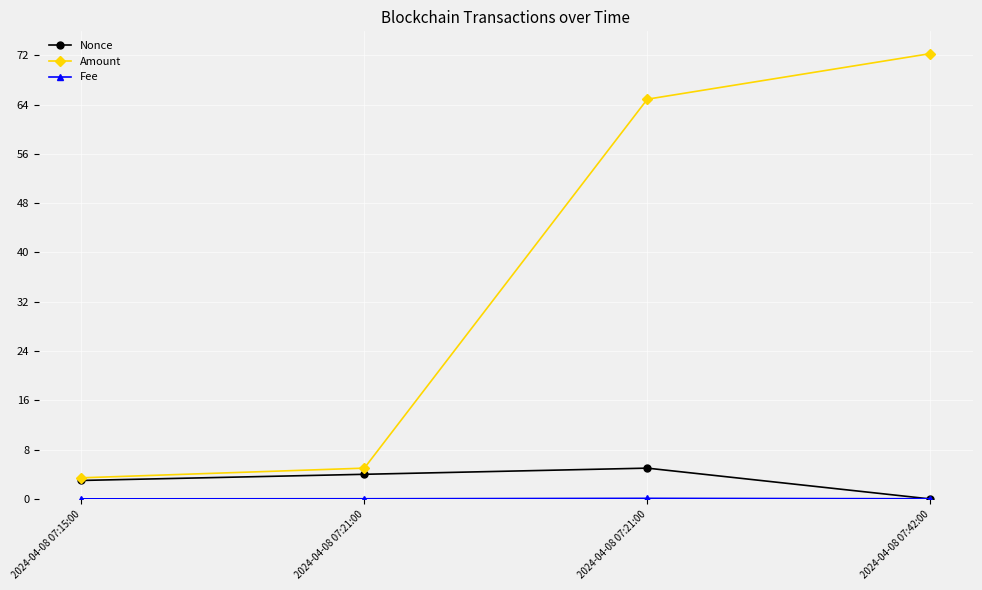

How many lines are shown in the chart?

3